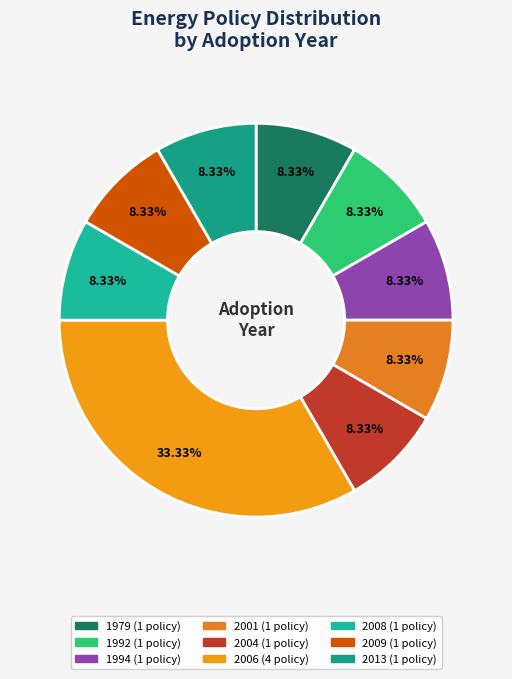

Does any single category account for the majority?

No